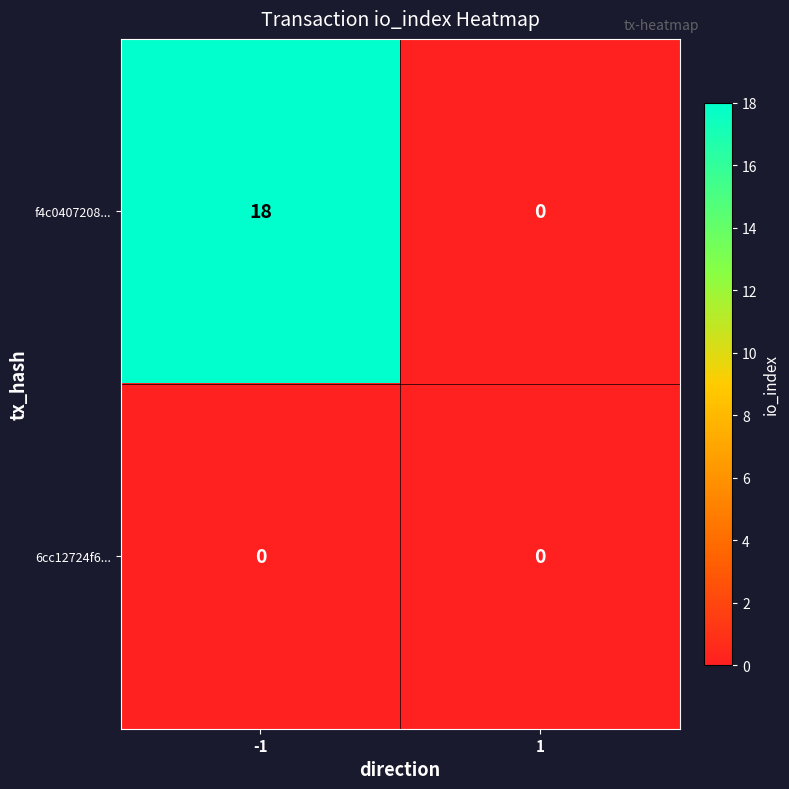

The value of f4c0407208... at 1 is 0. True or false?

True